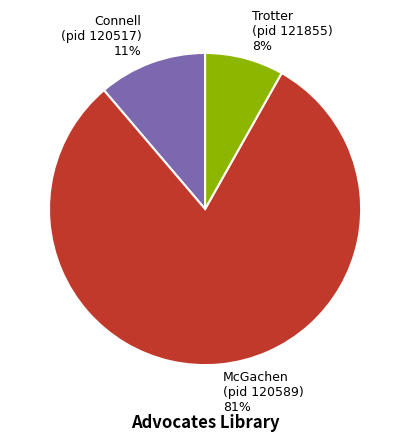

Is McGachen (pid 120589) 81% the majority of the pie?

Yes